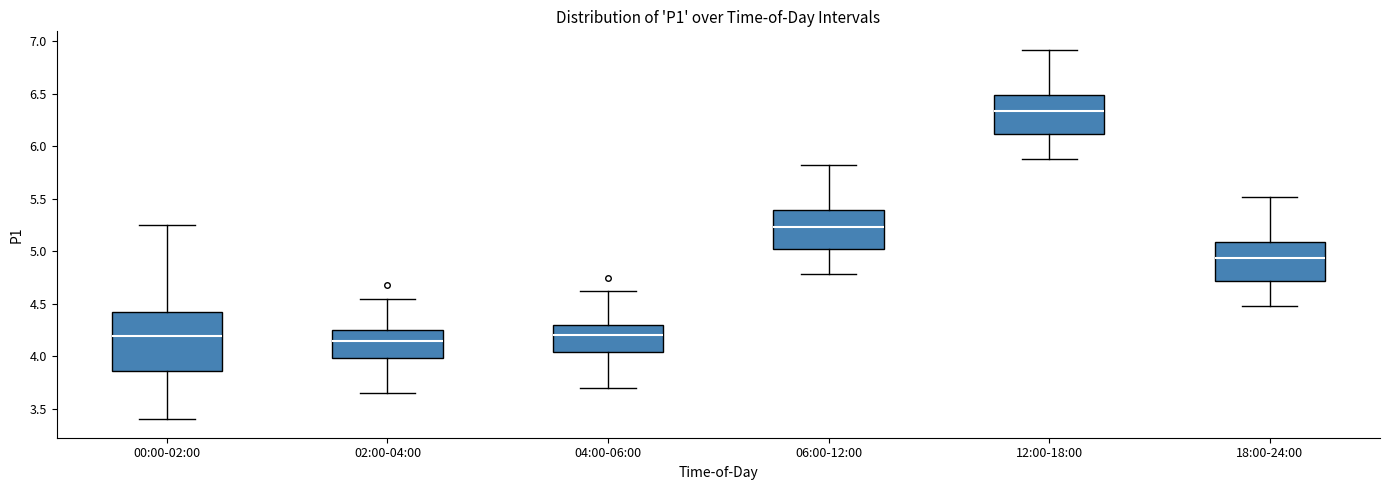

Reading left to right, transcribe this box plot: for each box, give where its median line is, the range the box spans, and where its two whiskers end, as read against the y-axis. The values are not printed on the chart, so give them approximately, as read against the axis.

00:00-02:00: median 4.20, box 3.85 to 4.40, whiskers 3.40 to 5.25
02:00-04:00: median 4.15, box 4.00 to 4.25, whiskers 3.65 to 4.55
04:00-06:00: median 4.20, box 4.05 to 4.30, whiskers 3.70 to 4.60
06:00-12:00: median 5.25, box 5.00 to 5.40, whiskers 4.80 to 5.80
12:00-18:00: median 6.35, box 6.10 to 6.50, whiskers 5.90 to 6.90
18:00-24:00: median 4.95, box 4.70 to 5.10, whiskers 4.50 to 5.50